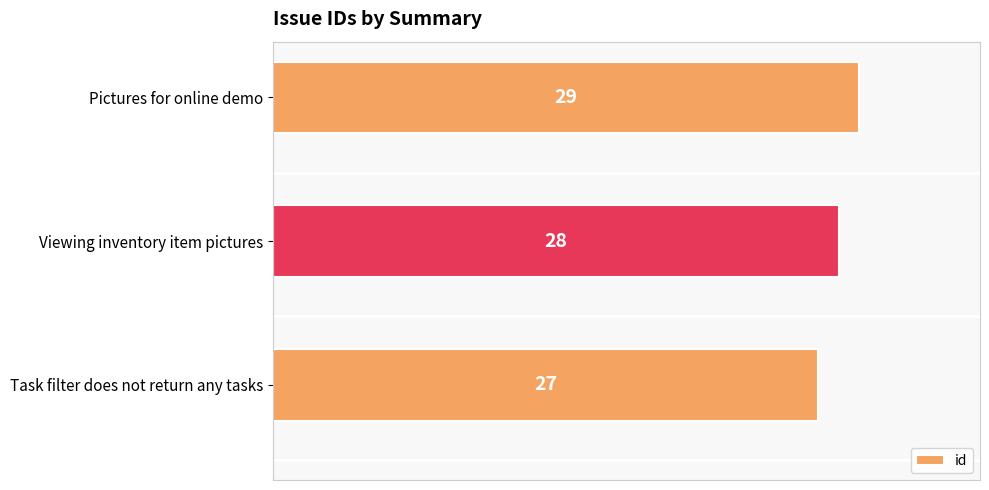

List the labels in order of value, smallest first.

Task filter does not return any tasks, Viewing inventory item pictures, Pictures for online demo